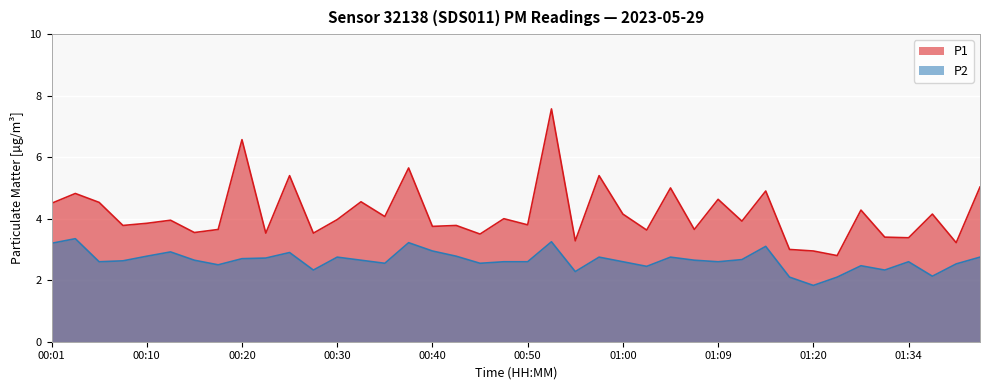

Is the value of P2 at 01:05 greater than the value of P1 at 01:20?

No